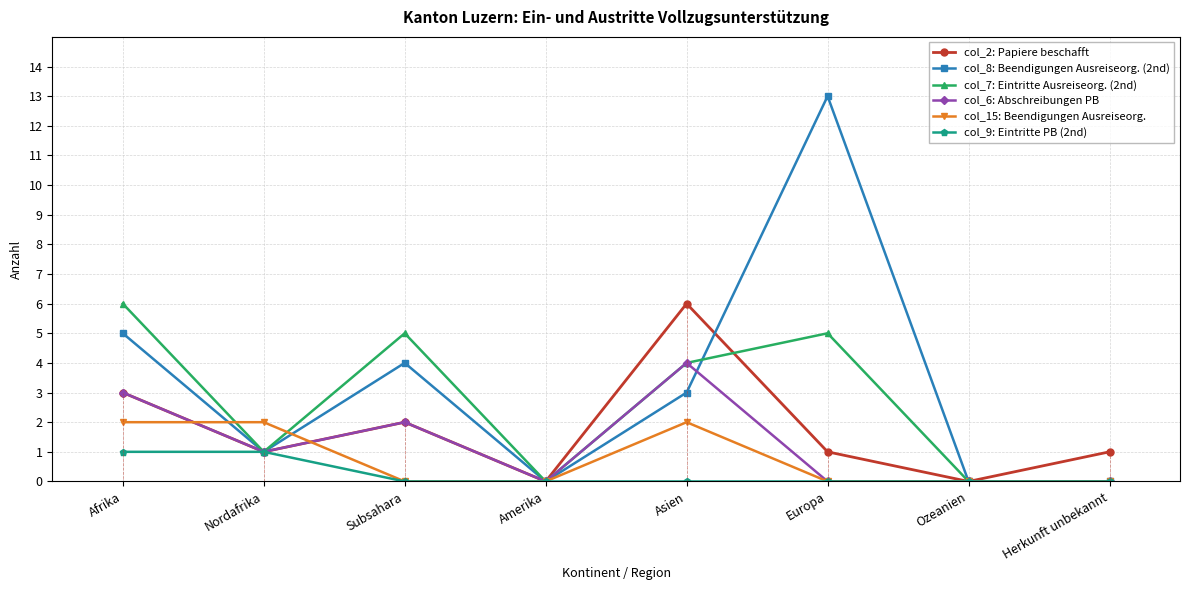

What is the label of the 6th point from the right?

Subsahara